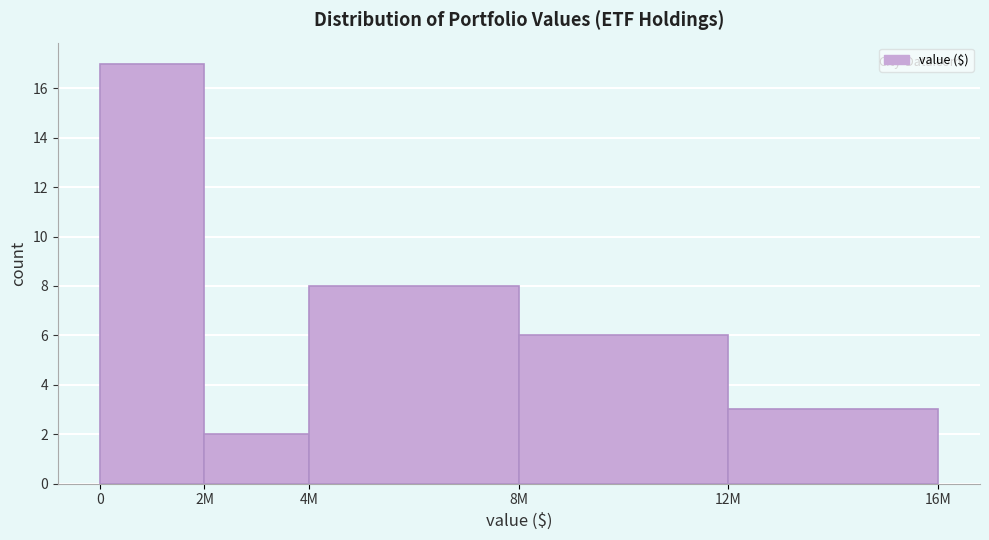

Reading left to right, list all the values displayed in this chart.

17	2	8	6	3